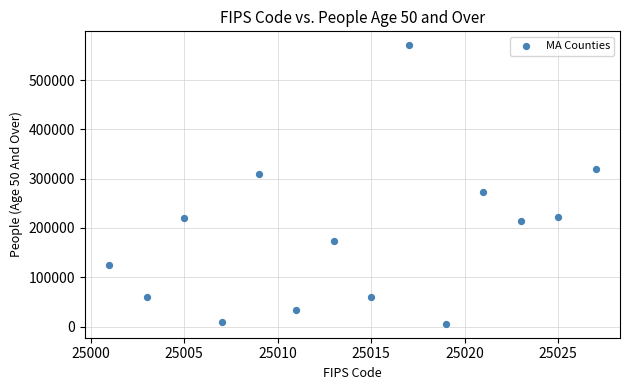

What Y value in the scatter plot is closest to 288098?

273412